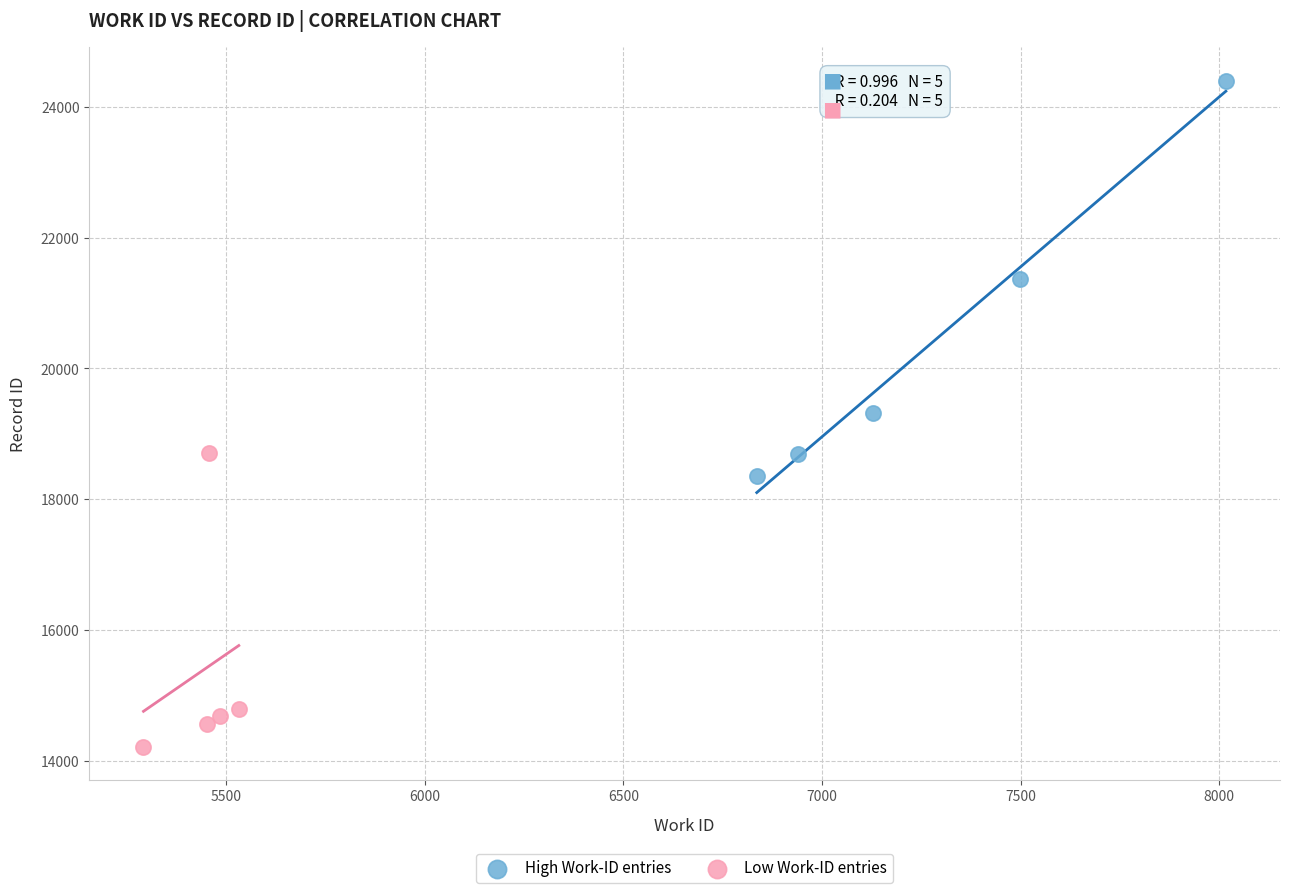

Which series has the widest spread of Y values?

High Work-ID entries